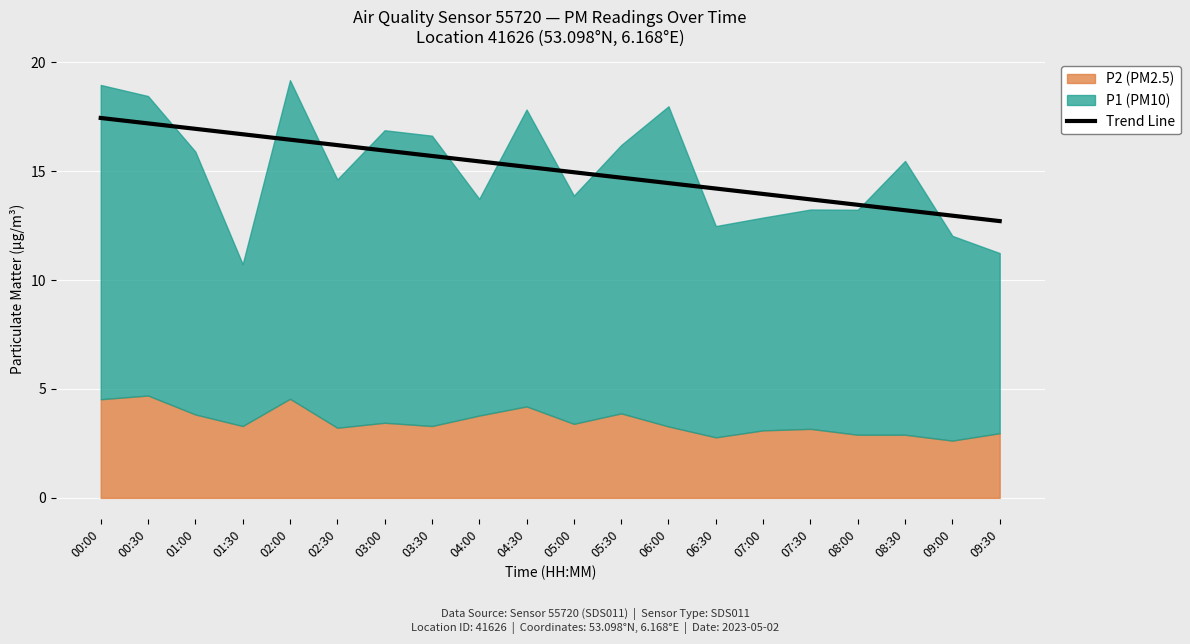

Is it true that Trend Line equals 15.9 at 03:00?

True